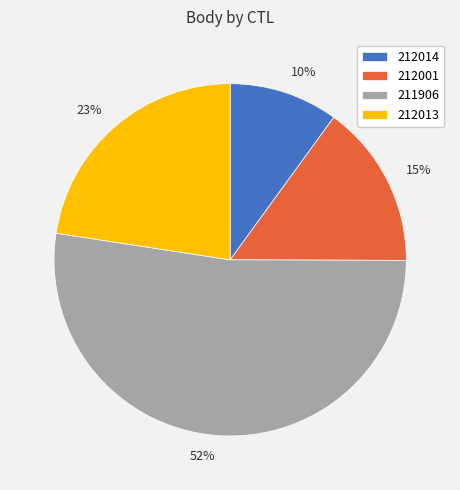

Approximately how many times larger is the value at 212014 compared to 212013?

0.4